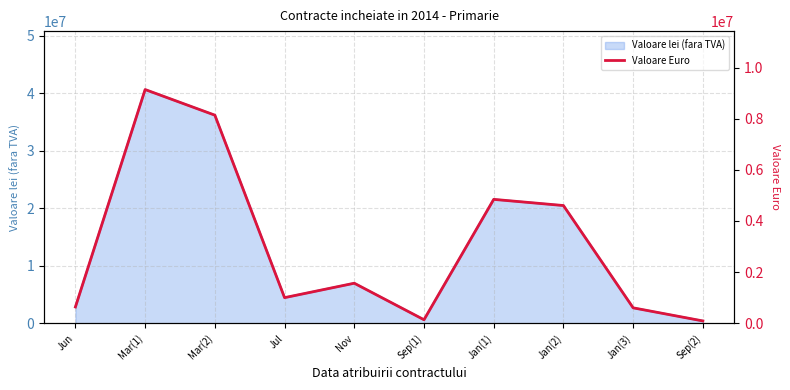

Where is the first local maximum?

Mar(1)